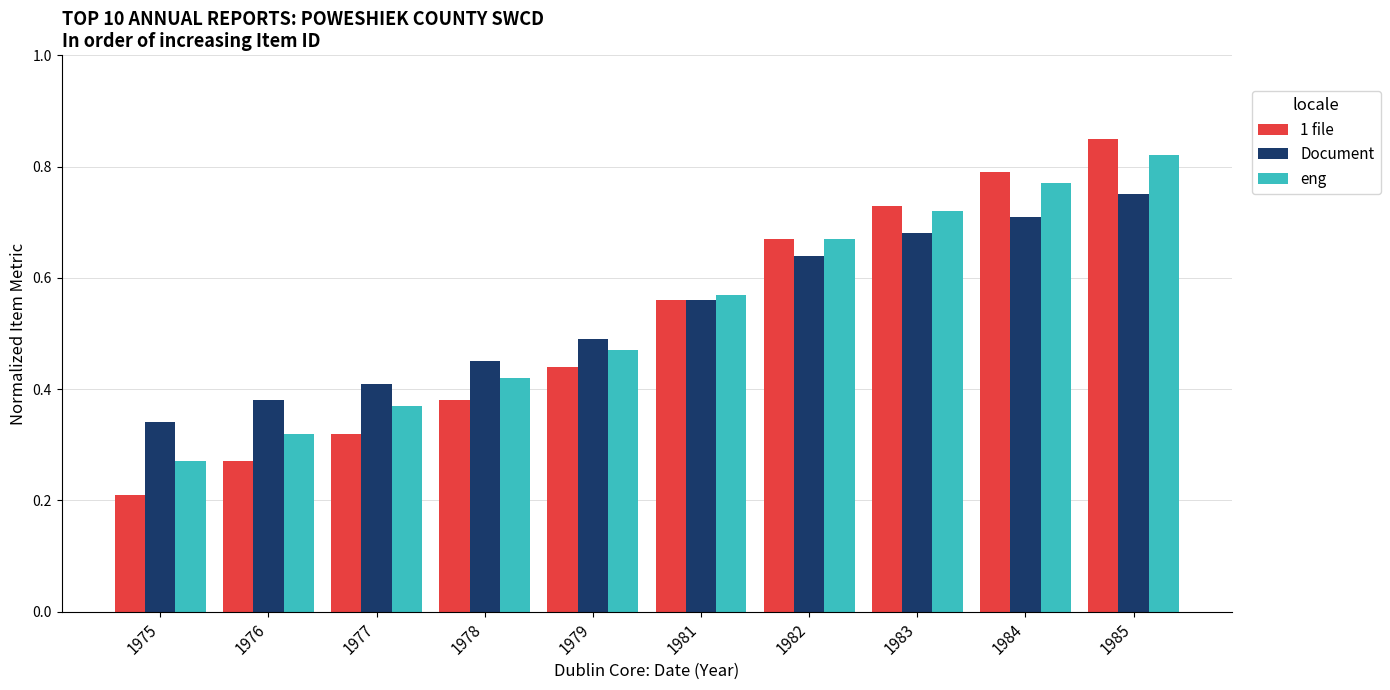

Which label corresponds to the smallest value in the chart?

1975